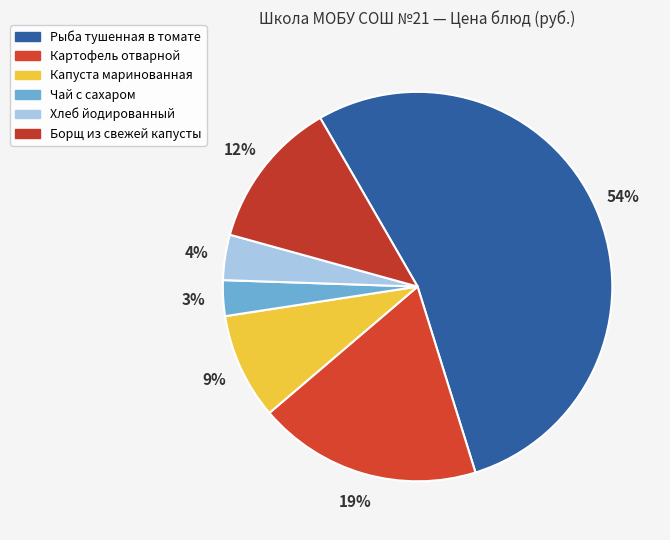

The Борщ из свежей капусты slice represents 5% of the pie. True or false?

False